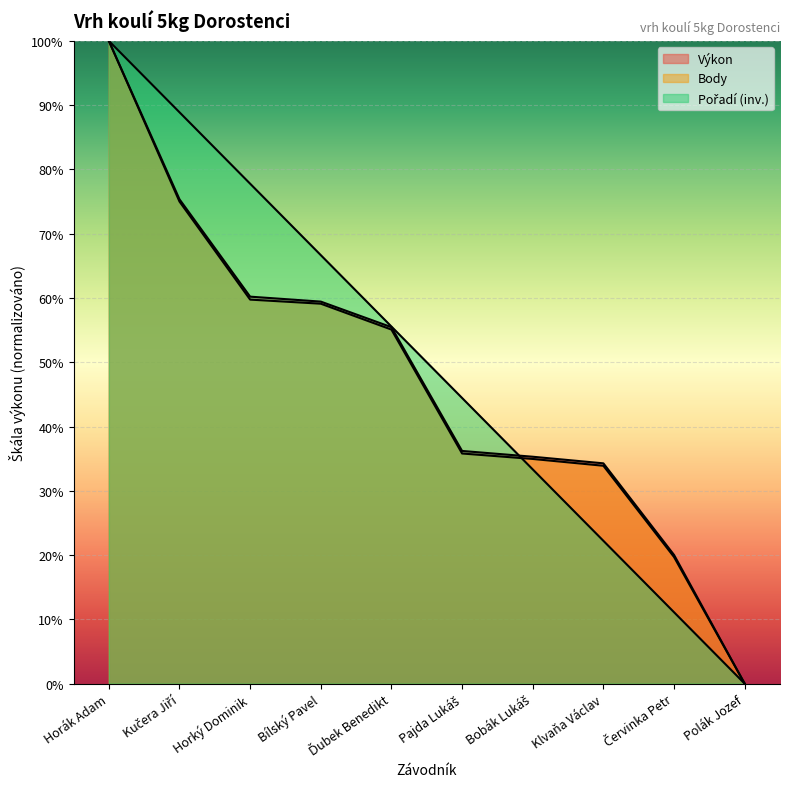

What is the value of the Body point at the 9th from the left?

19.7